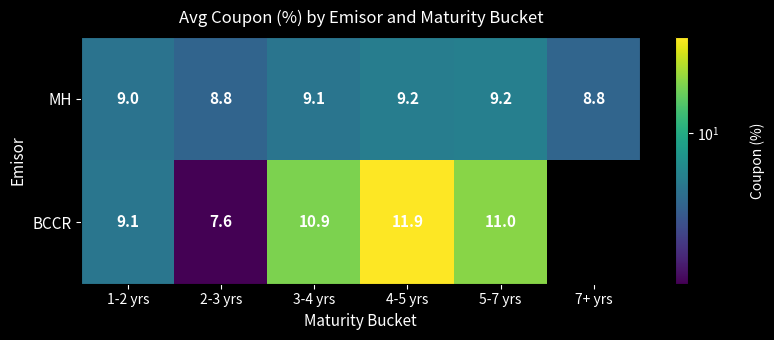

How many data points in MH are less than 9?

2